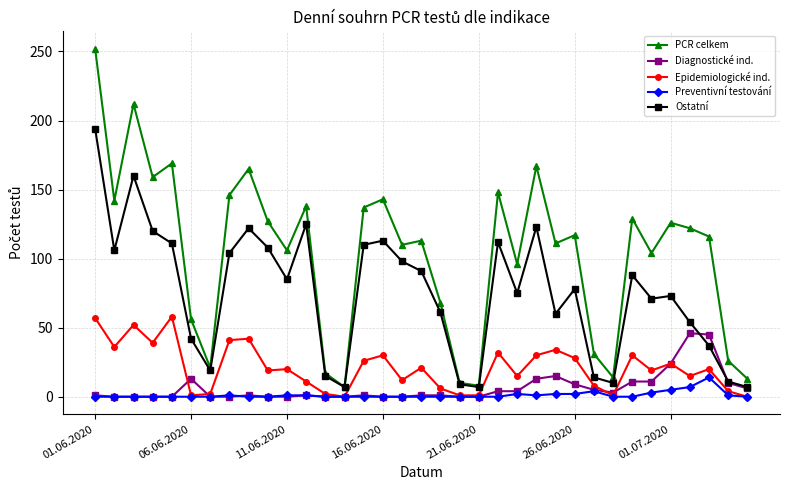

What is the value of the Ostatní point at the 32nd from the left?

54